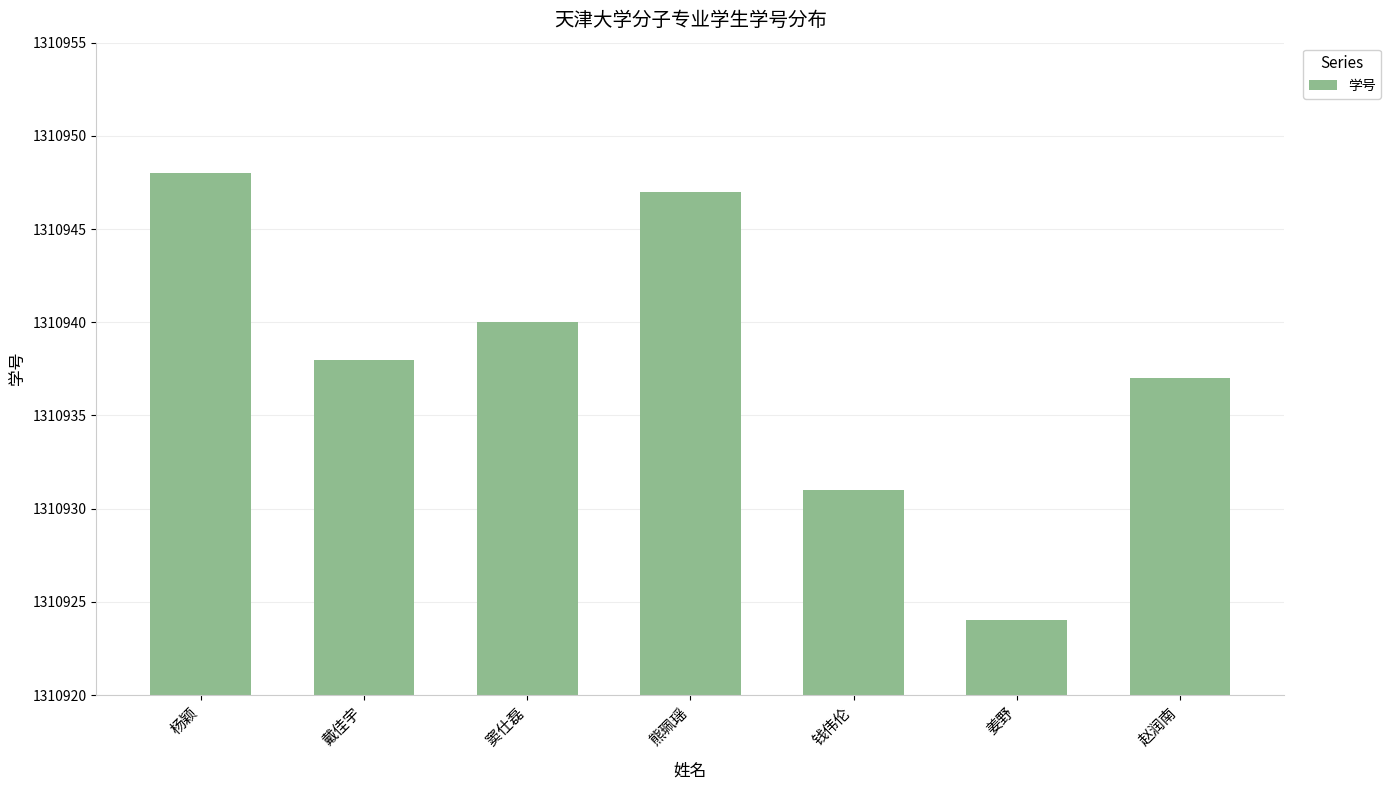

True or false: the data shows 1874449 at 赵润南.

False